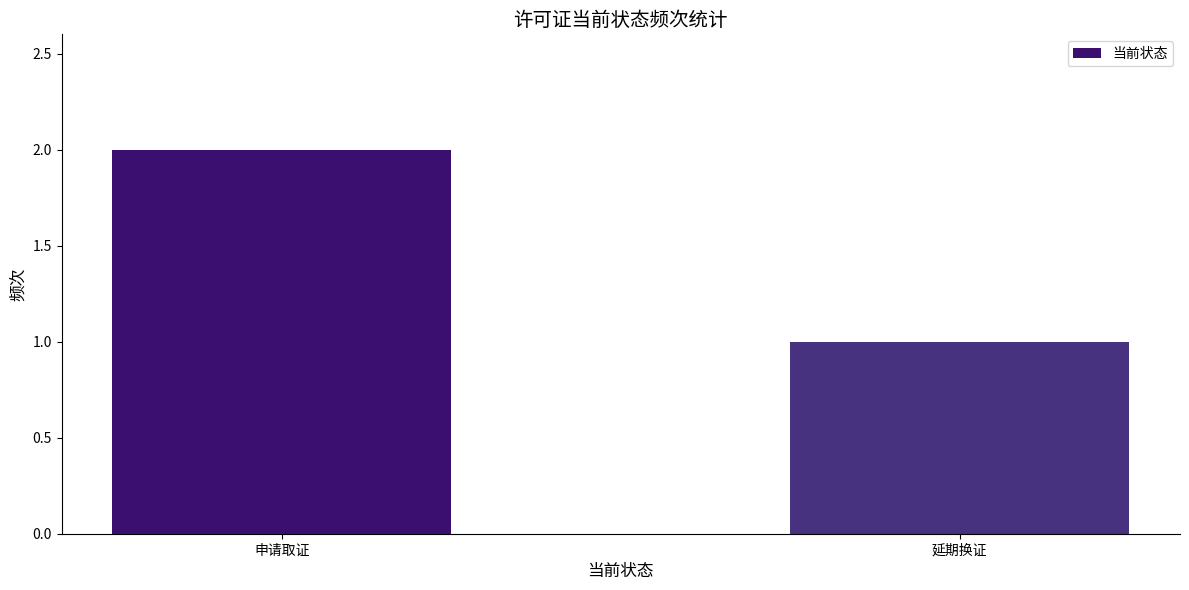

True or false: the data shows 1 at 申请取证.

False